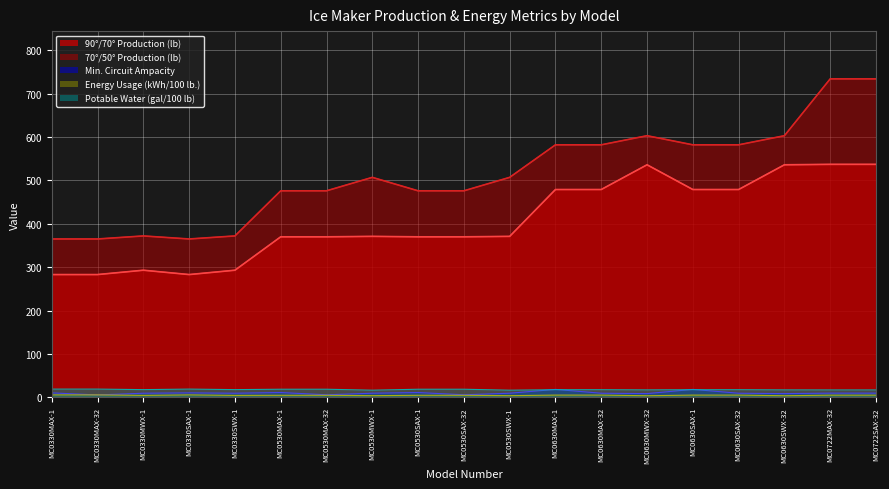

List the series in order of their peak value, highest first.

70°/50° Production (lb), 90°/70° Production (lb), Potable Water (gal/100 lb), Min. Circuit Ampacity, Energy Usage (kWh/100 lb.)